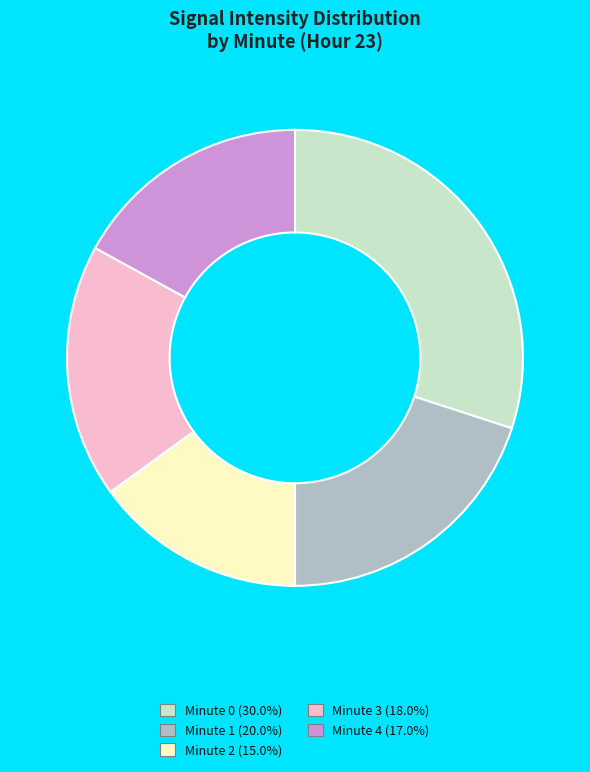

Do Minute 4 and Minute 3 together represent more than half of the pie?

No